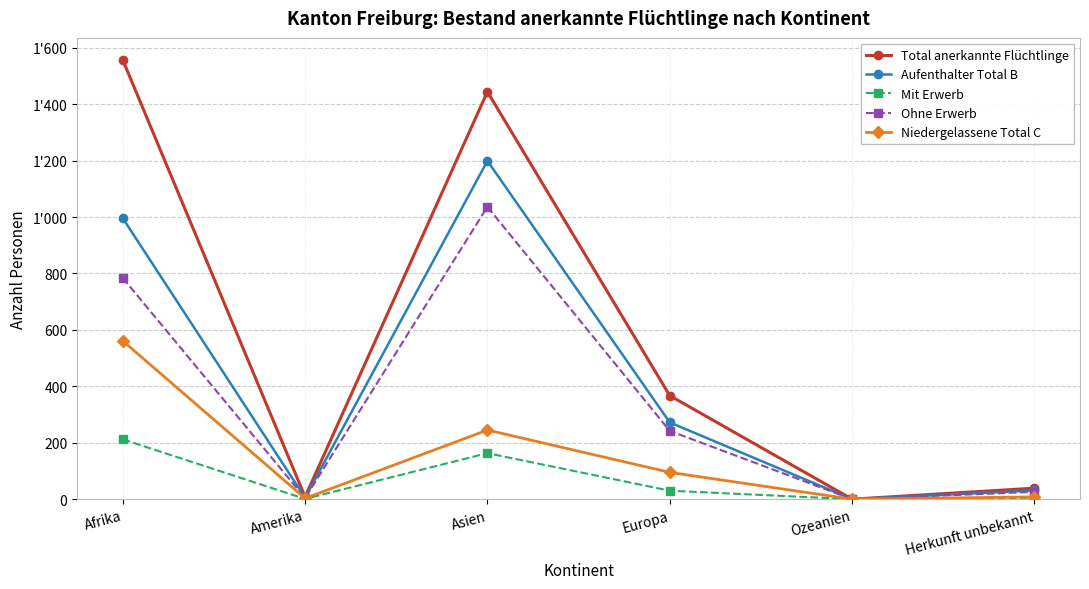

True or false: Niedergelassene Total C and Ohne Erwerb cross at least once.

False